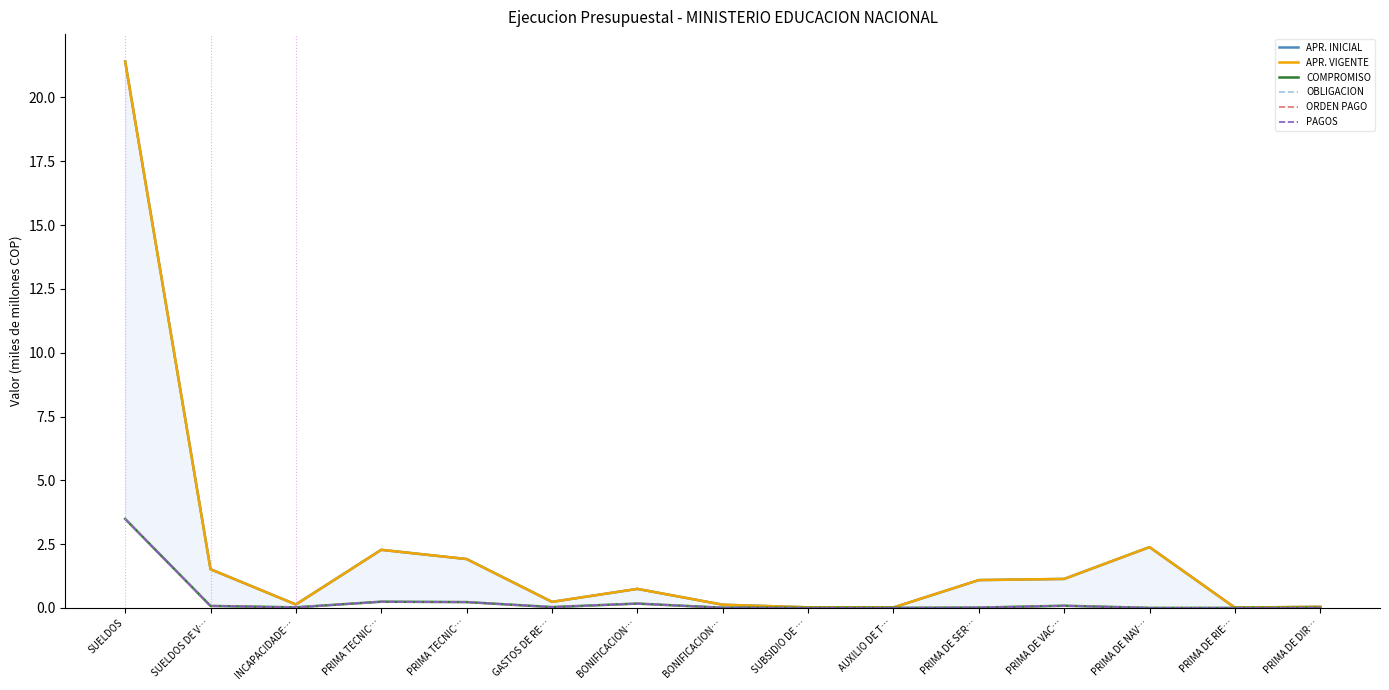

What is the label of the 14th point from the right?

SUELDOS DE V…